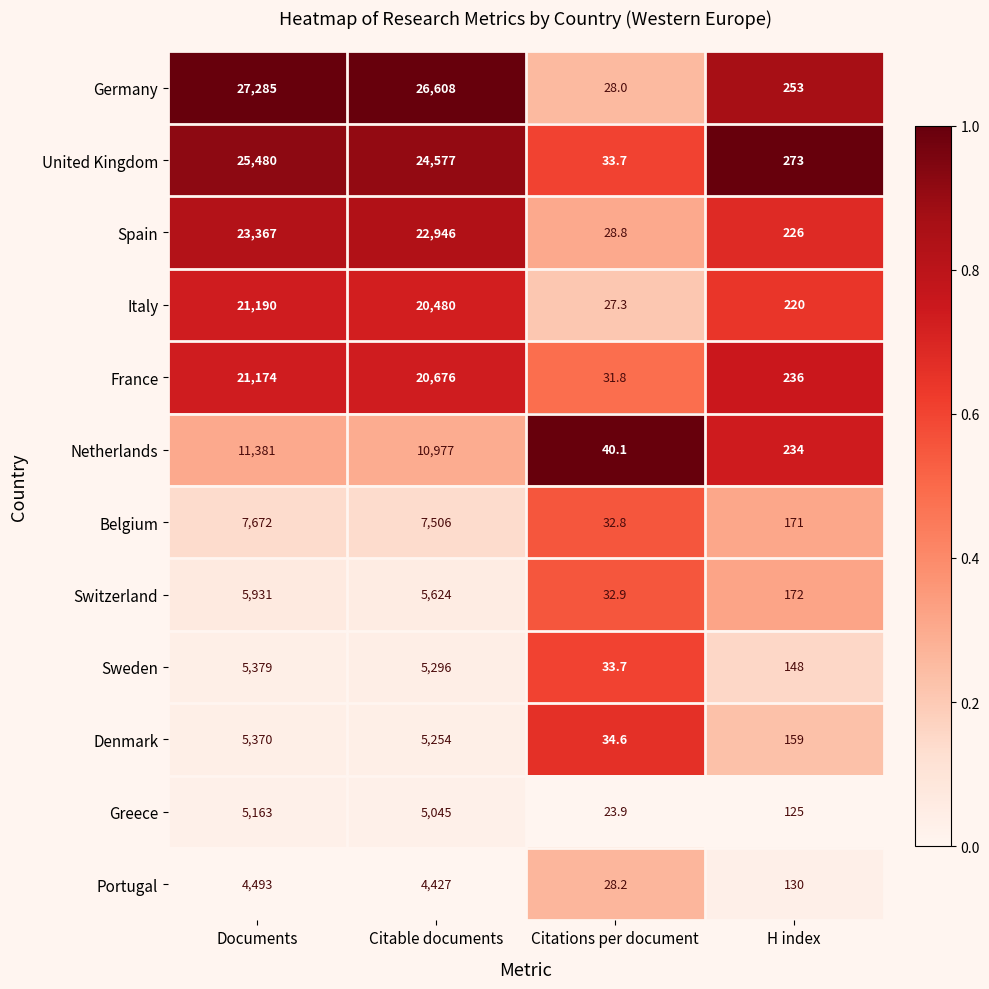

At which category is the sum across all series the highest?

Documents